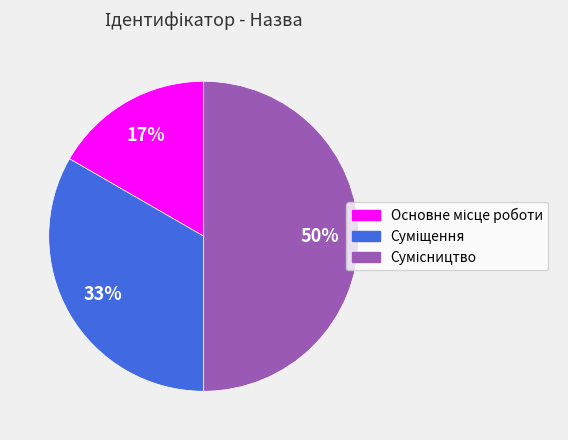

To the nearest percent, what is the difference between the largest and smallest slice percentages?

33%